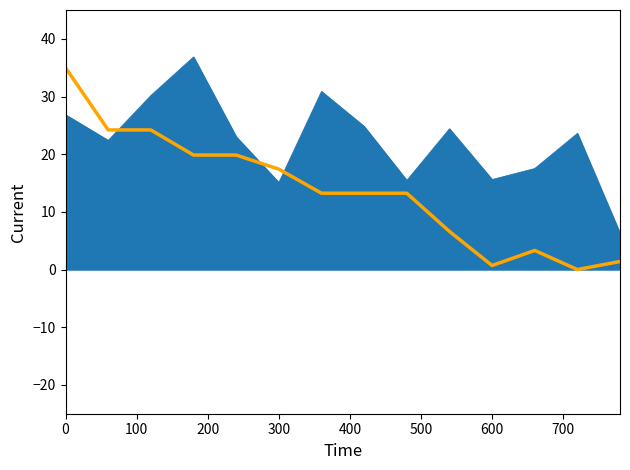

What is the maximum value shown in the chart?

36.9